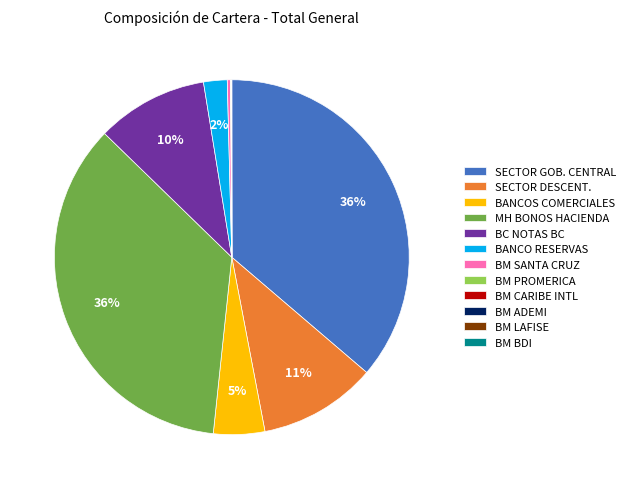

The BM SANTA CRUZ slice represents 0% of the pie. True or false?

True